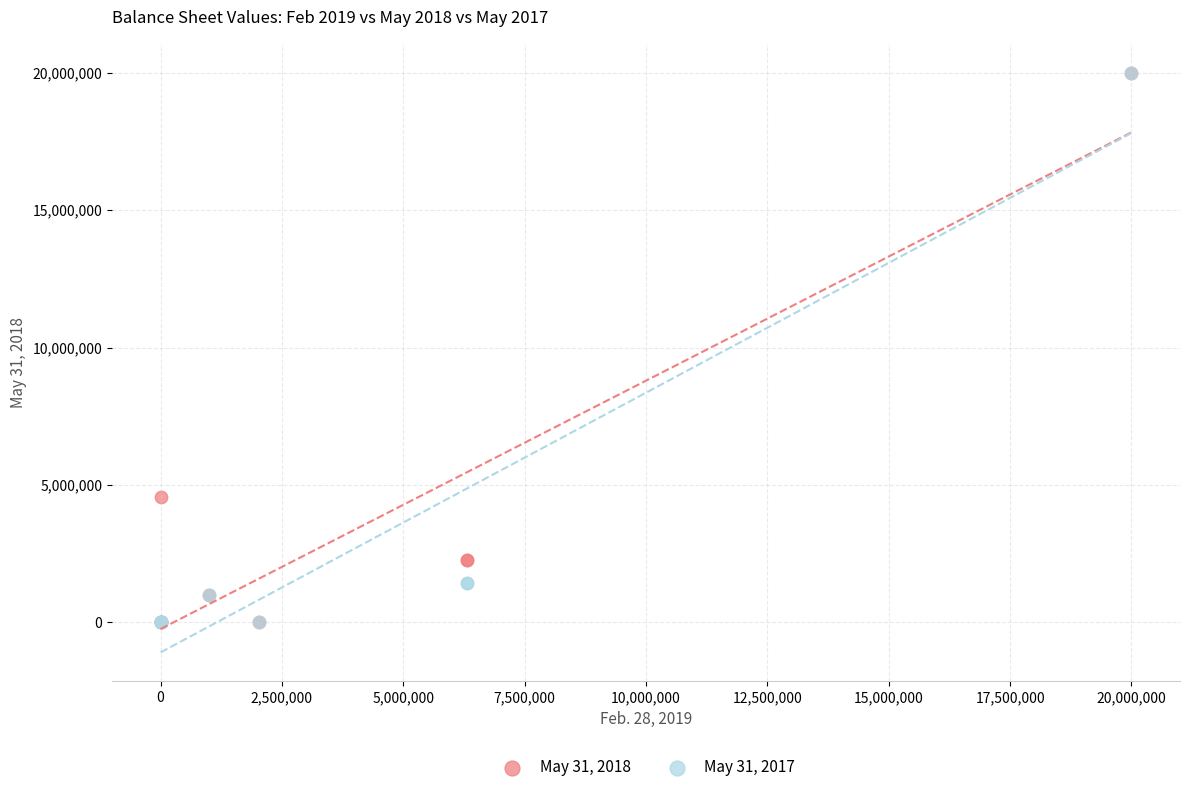

What are all the series names shown in the legend?

May 31, 2018, May 31, 2017